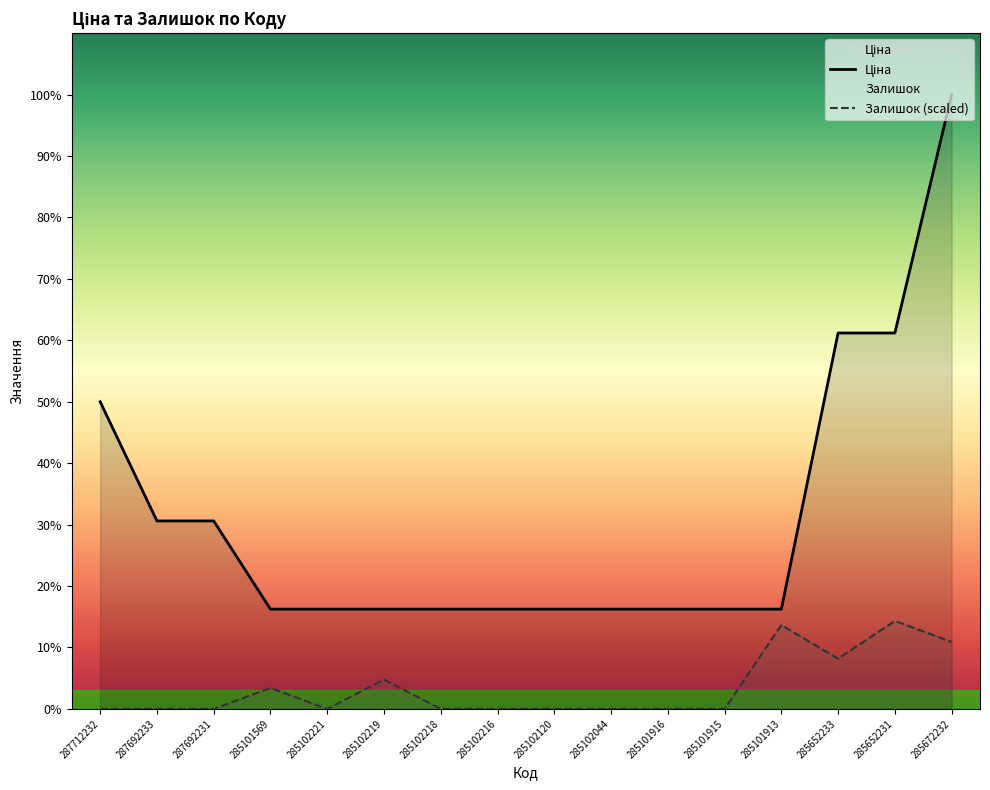

Reading right to left, transcribe all the data shown in this chart.

Ціна: 61024.7	37343.0	37343.0	9908.5	9908.5	9908.5	9908.5	9908.5	9908.5	9908.5	9908.5	9908.5	9908.5	18671.5	18671.5	30512.3
Залишок: 6657.2	8737.6	4992.9	8321.5	0.0	0.0	0.0	0.0	0.0	0.0	2912.5	0.0	2080.4	0.0	0.0	0.0